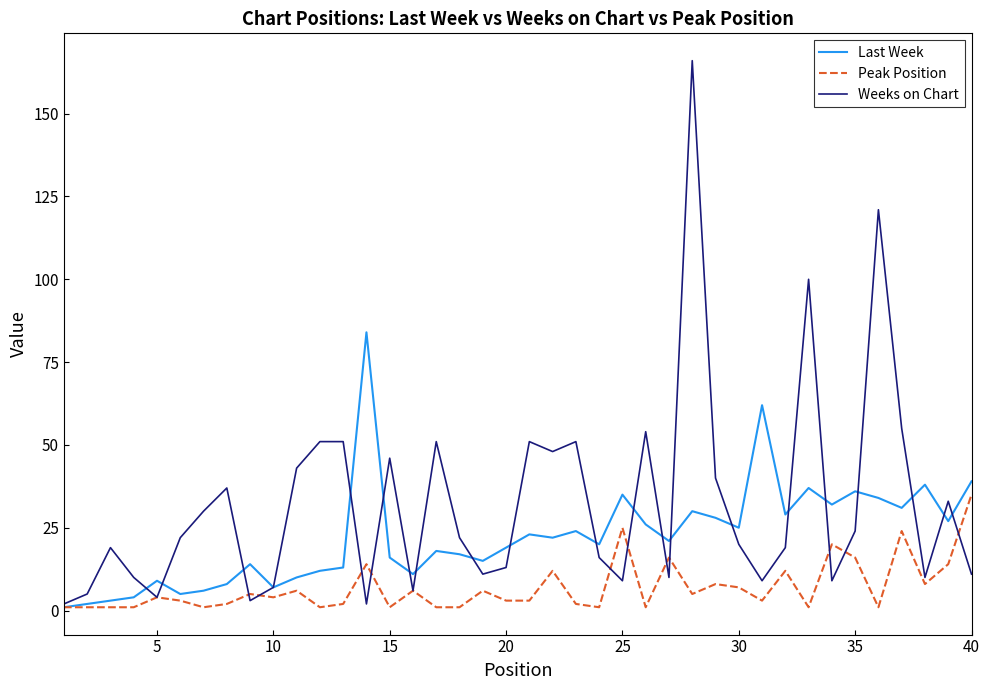

What is the average value of the Weeks on Chart series?

32